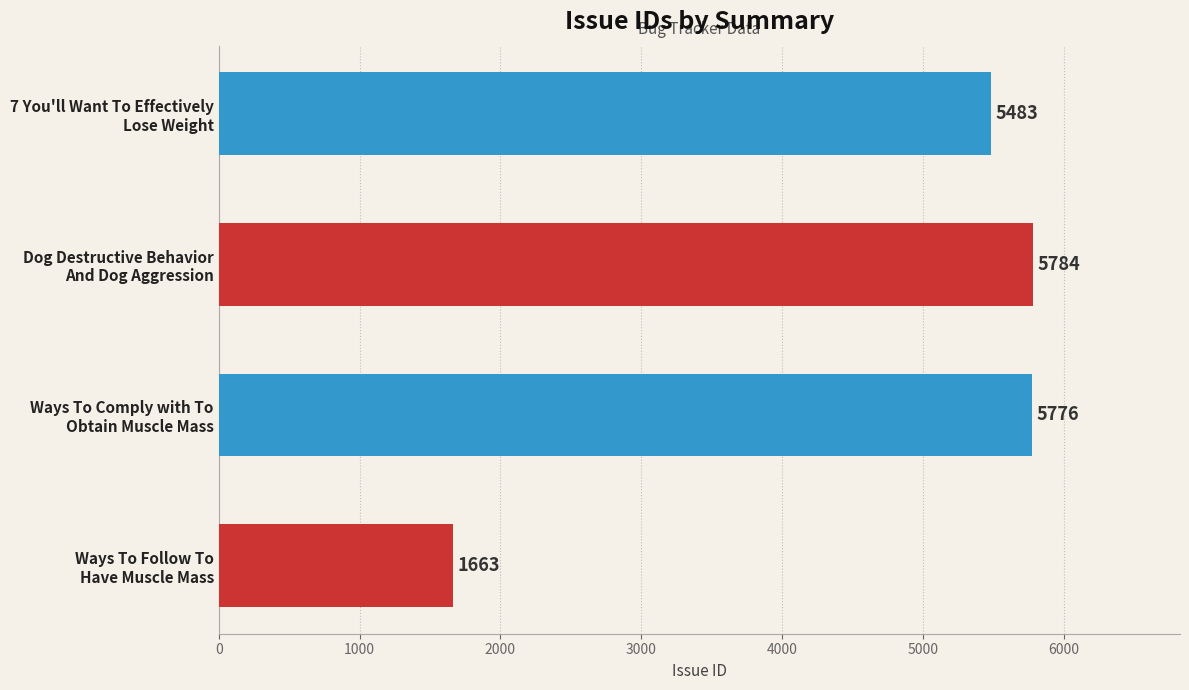

What is the minimum value shown in the chart?

1663